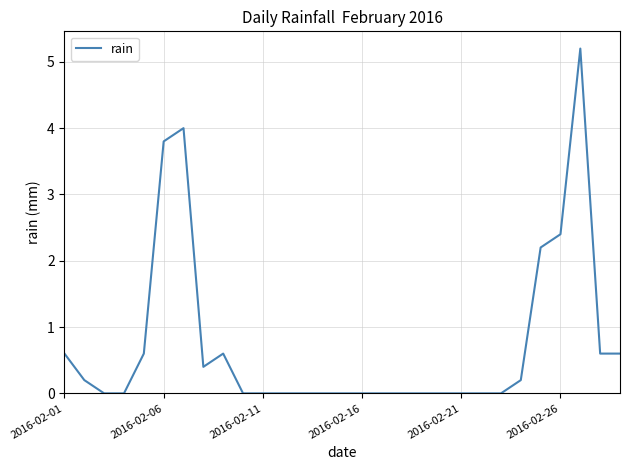

What is the difference between the maximum and minimum values?

5.2